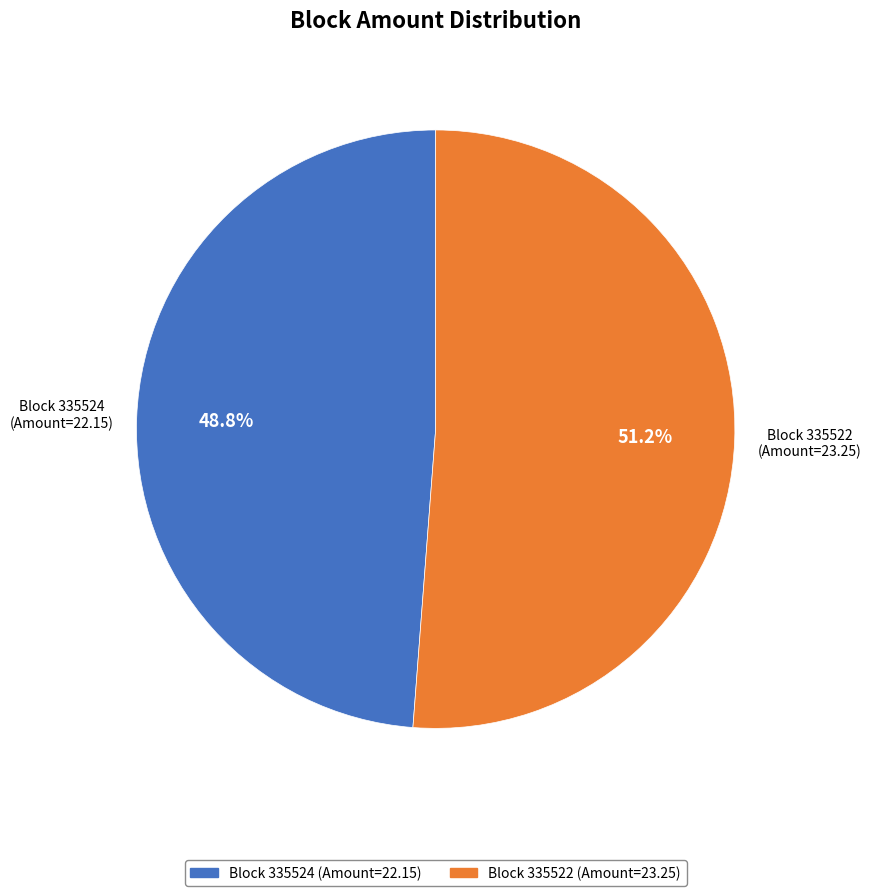

What is the majority slice?

Block 335522 (Amount=23.25)